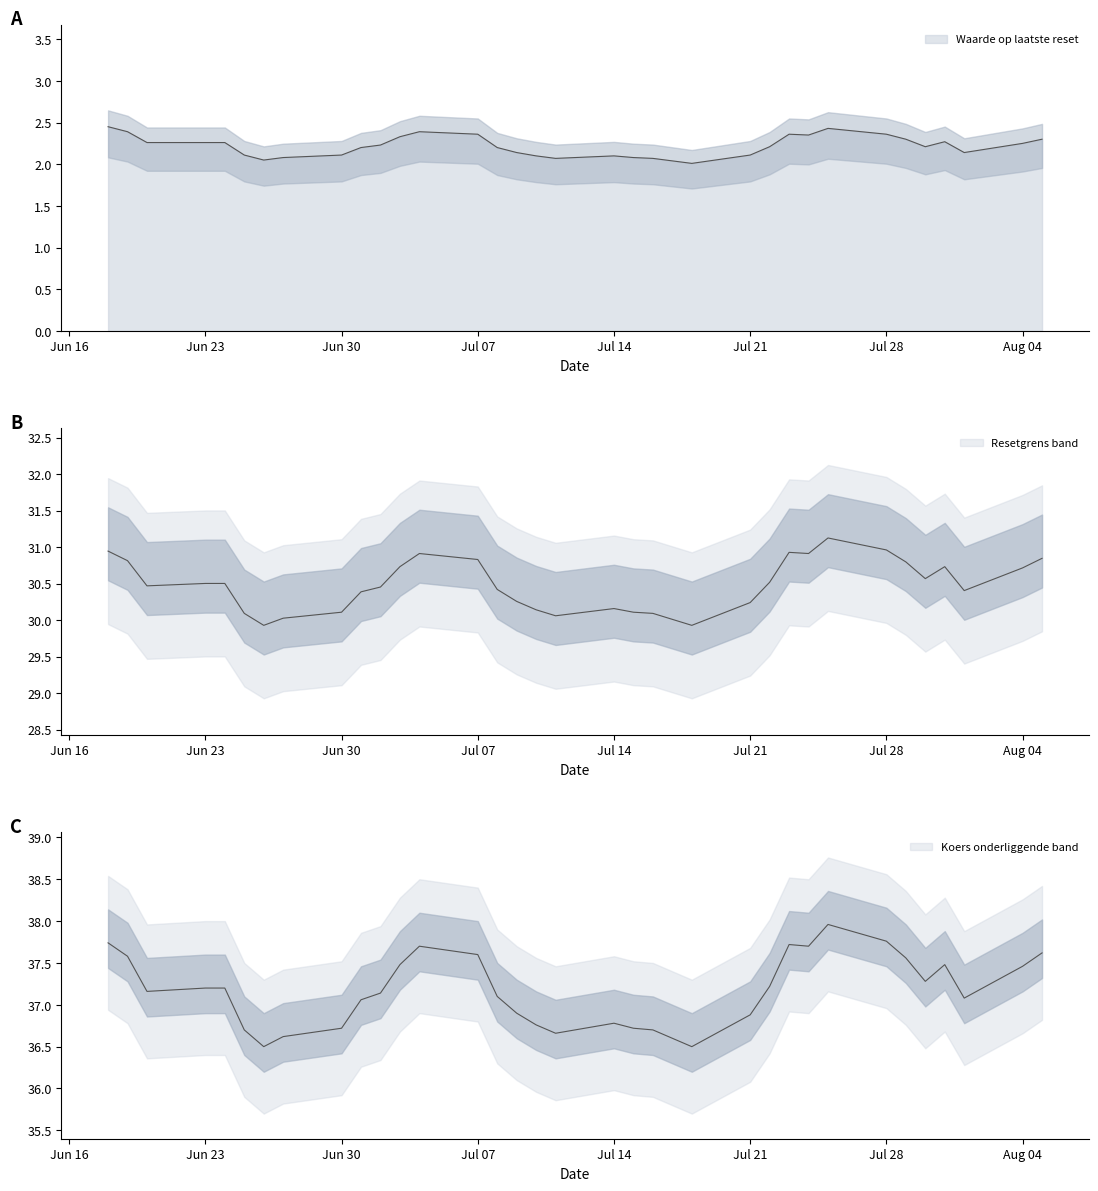

Where is Resetgrens nearest to the value 30?

2025-07-17